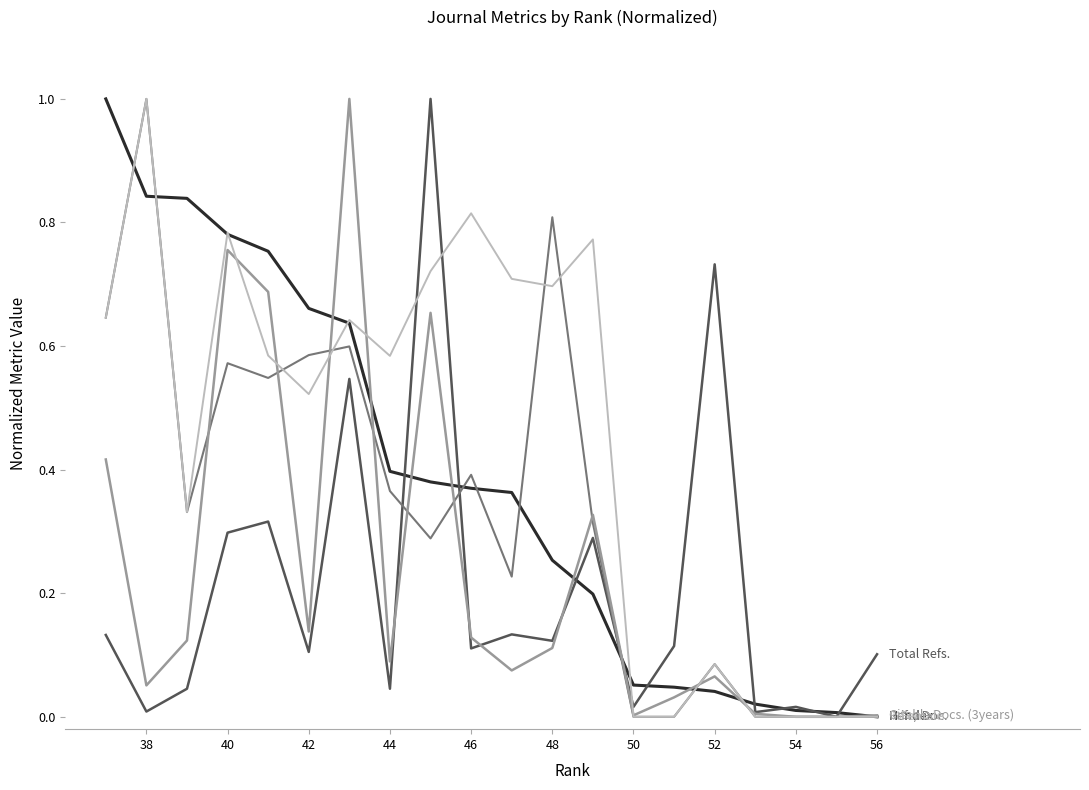

What is the greatest value displayed?

1.0